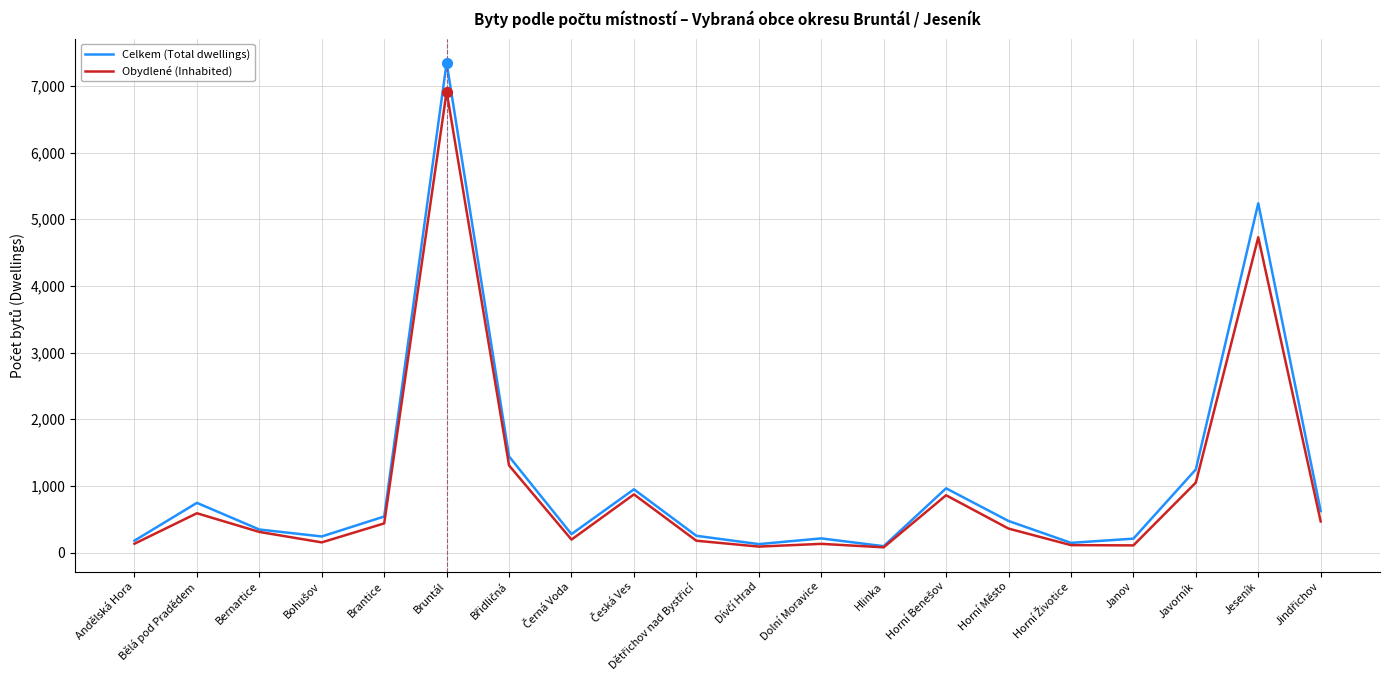

Which series has the largest total across all categories?

Celkem (Total dwellings)